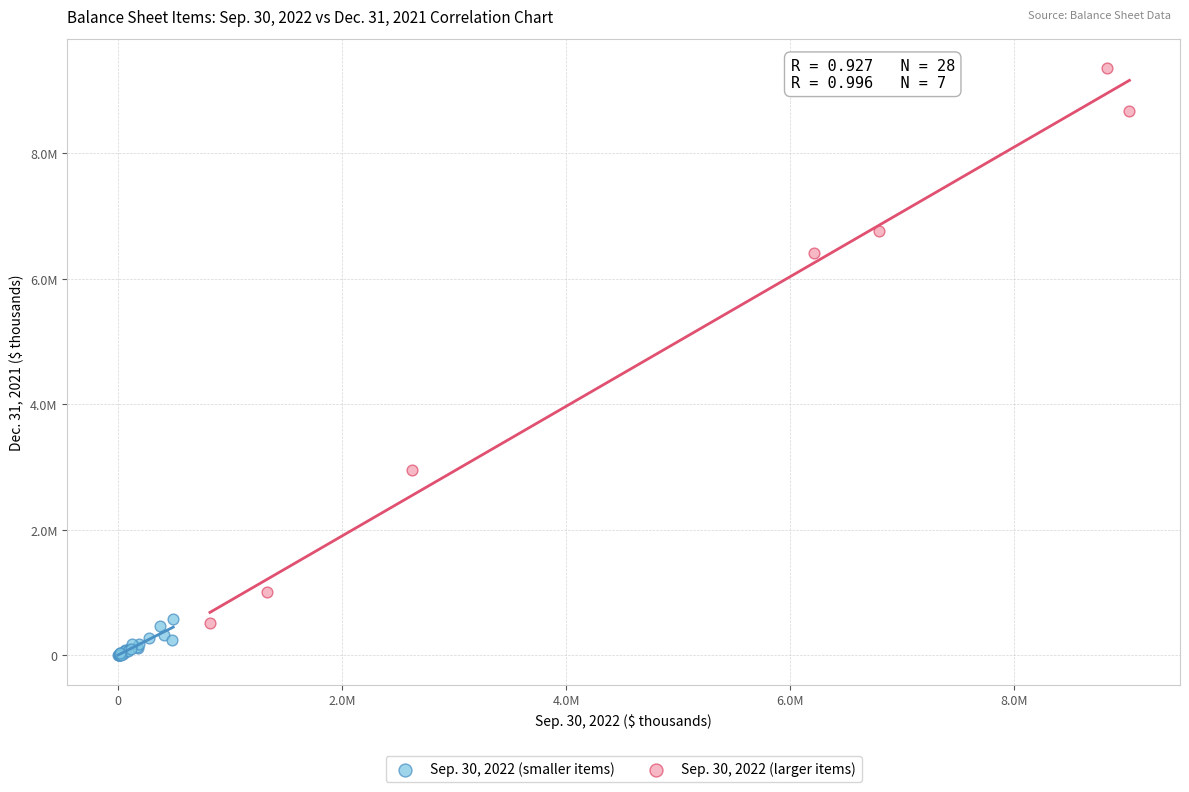

Which series reaches the maximum Y coordinate?

Sep. 30, 2022 (larger items)